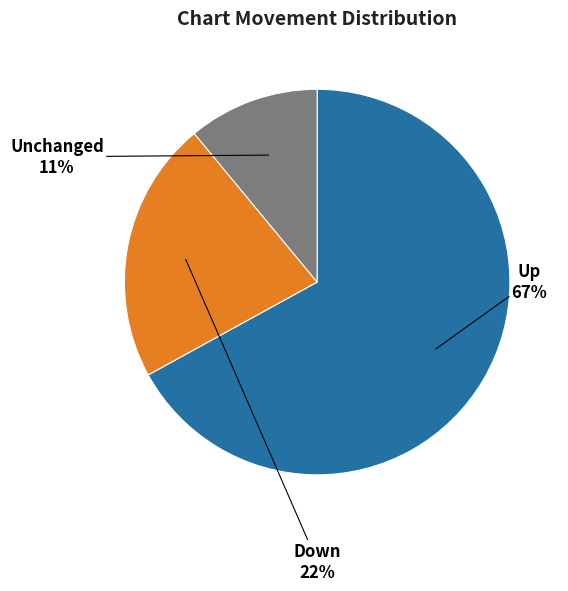

Is there any slice that represents more than half of the pie?

Yes